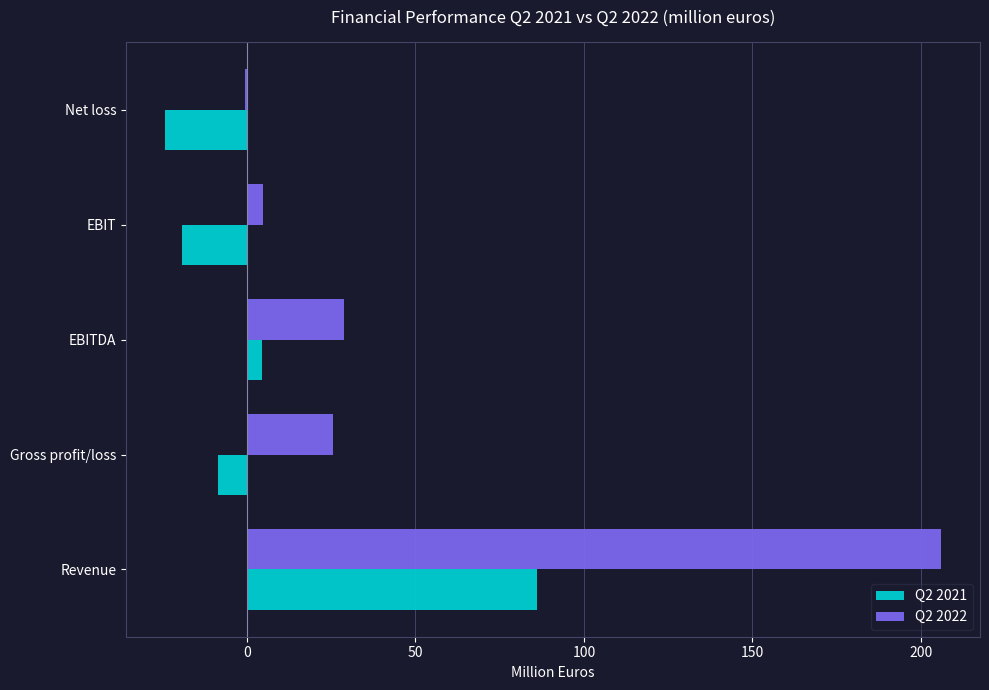

At which category is the sum across all series the highest?

Revenue